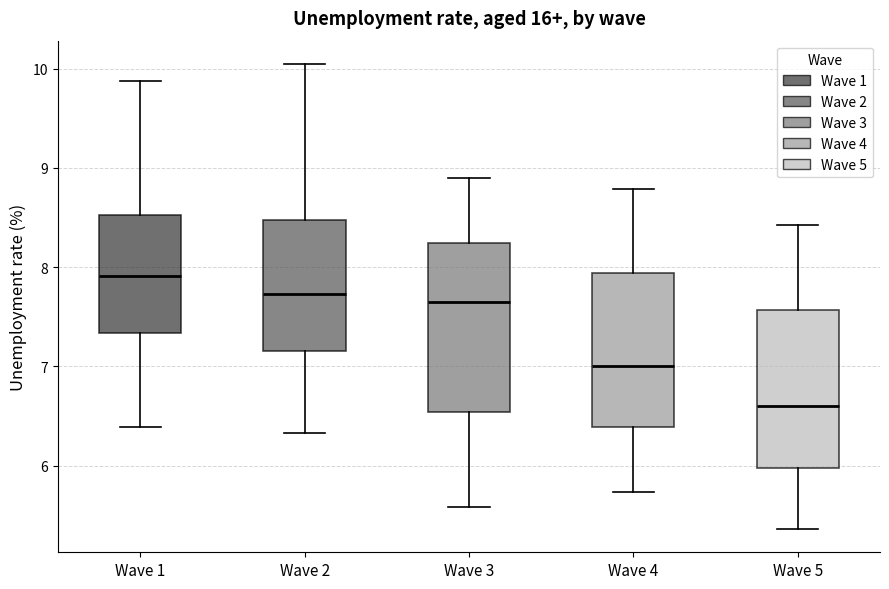

Where does the lower whisker of the box for Wave 1 end on the y-axis? The values are not printed on the chart, so give them approximately, as read against the axis.

6.4